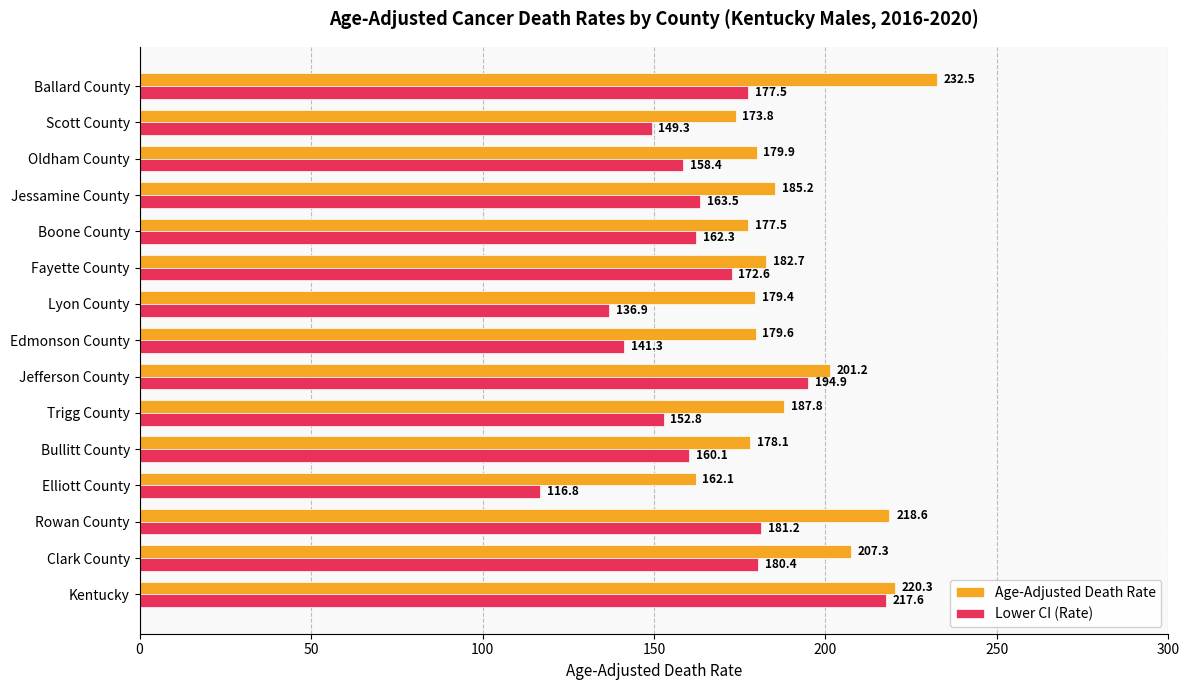

Which category has the highest value across all series?

Ballard County